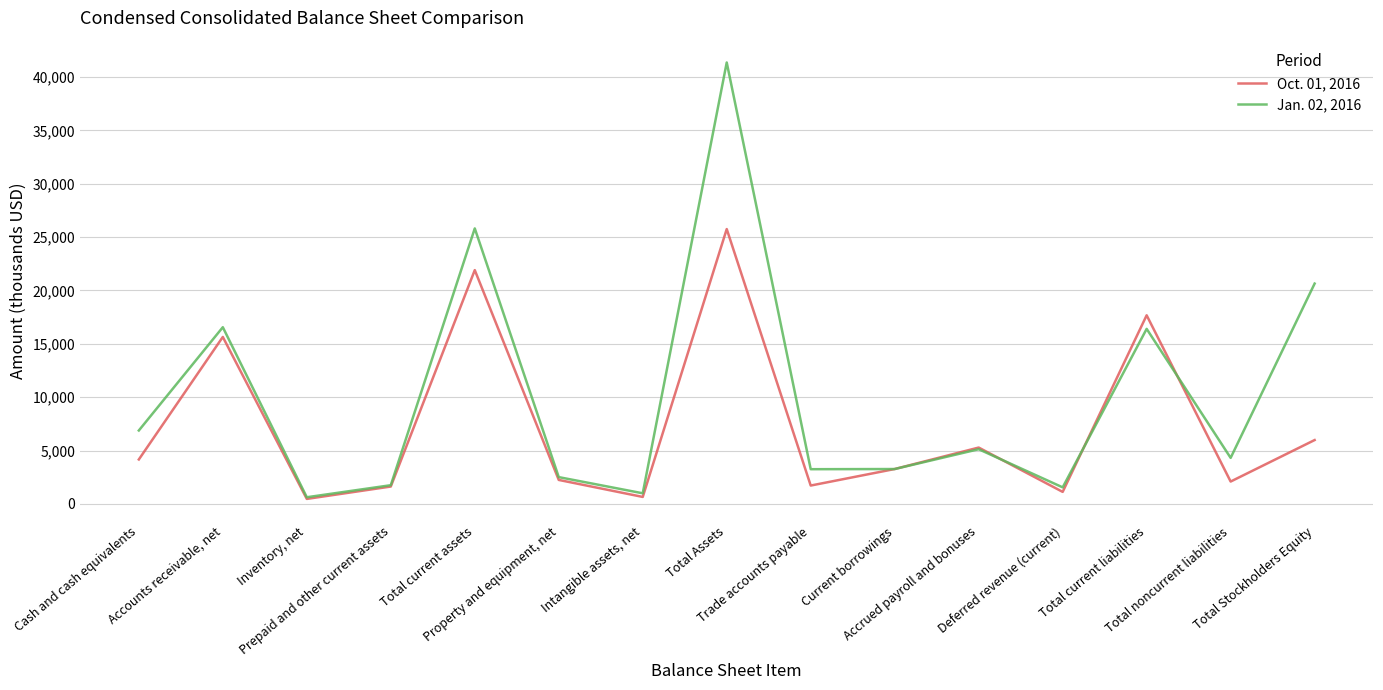

What position from the right is Total Stockholders Equity?

1